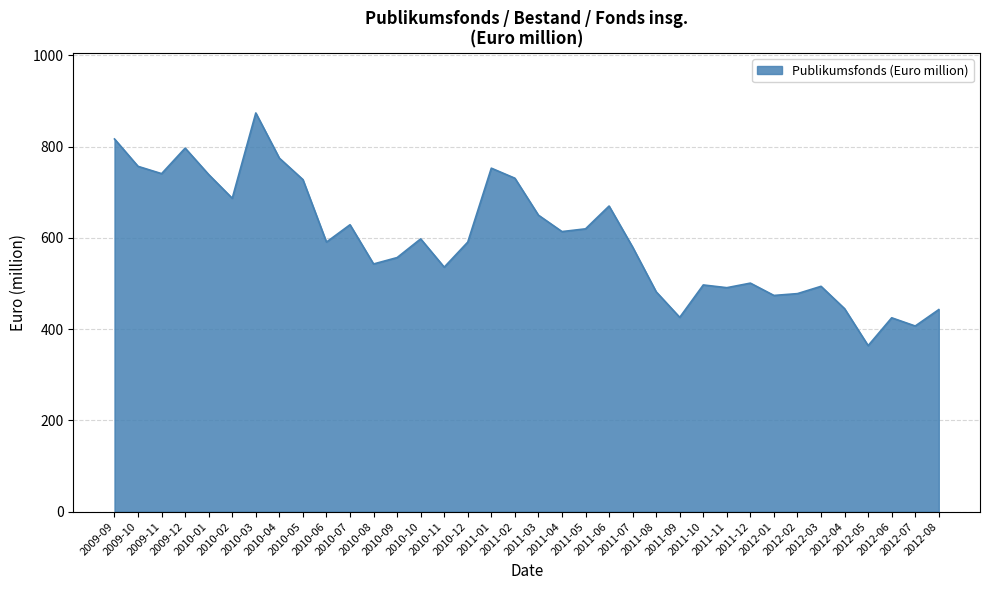

At which category does the chart reach its peak across all series?

2010-03